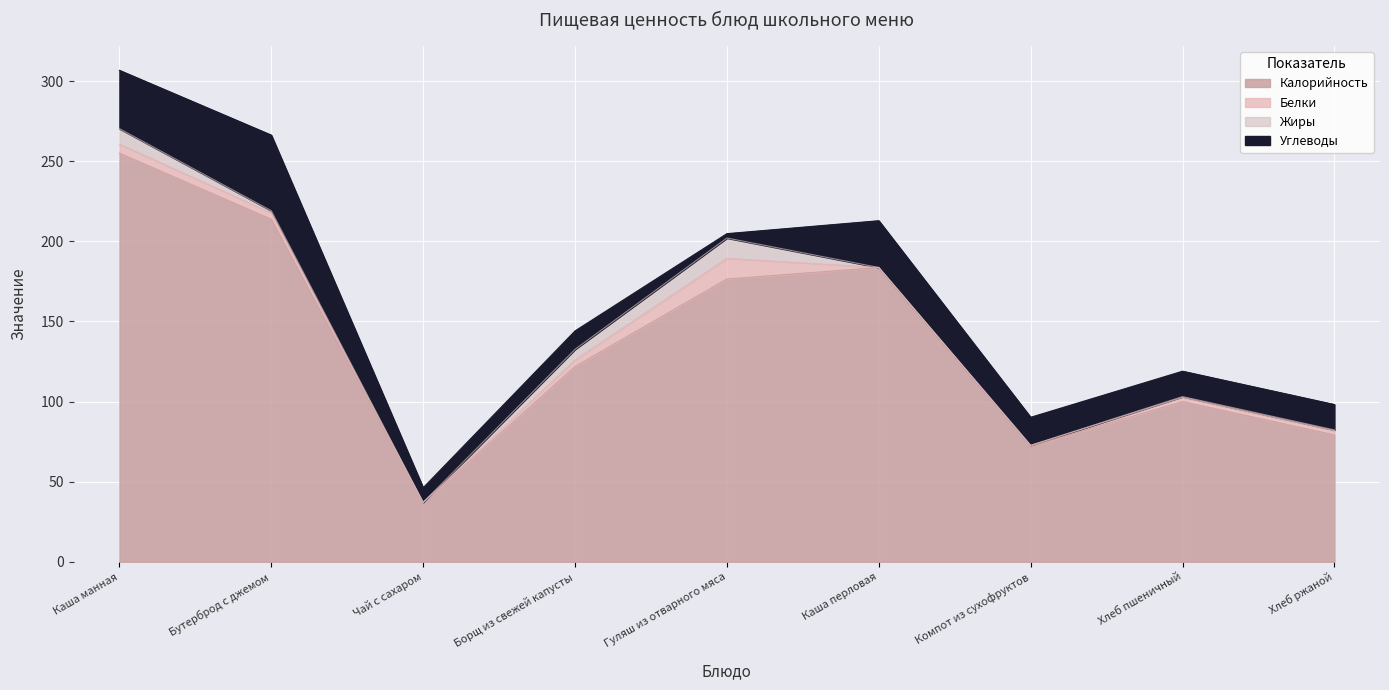

What is the approximate value of Белки at Чай с сахаром?

0.1